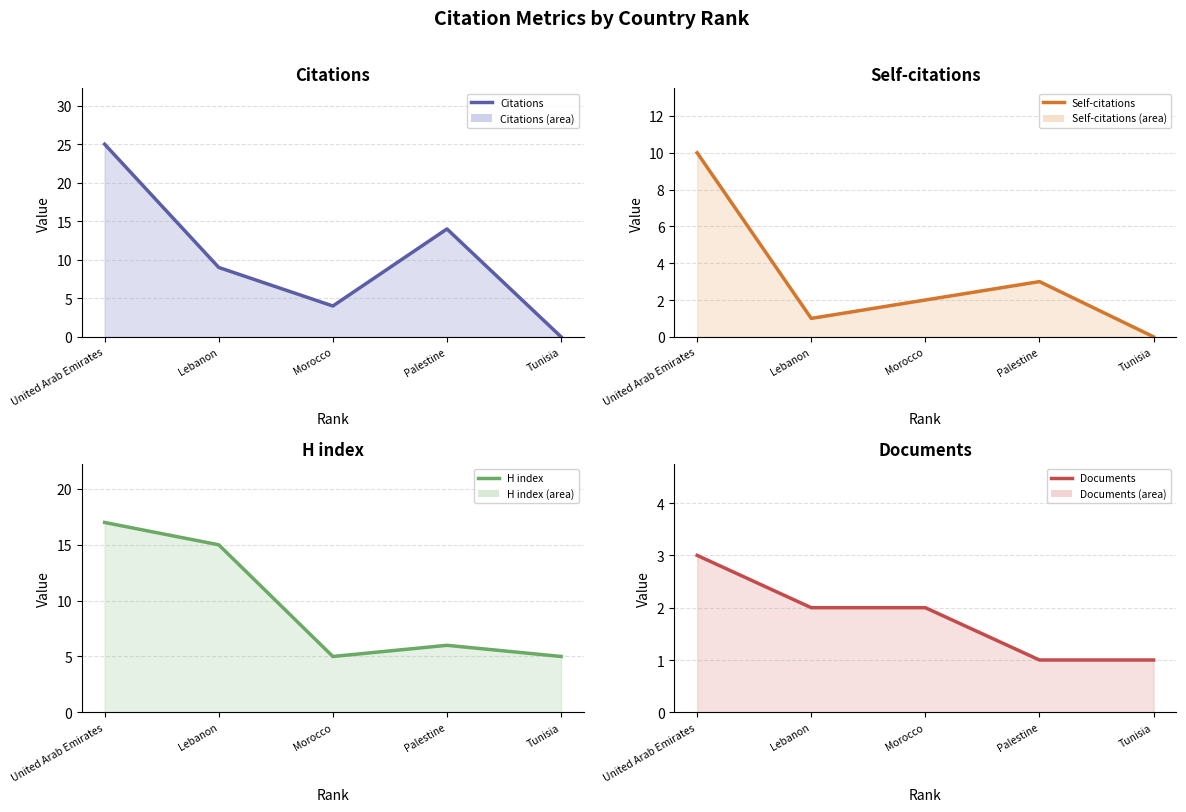

What is the average value of the Documents series?

2